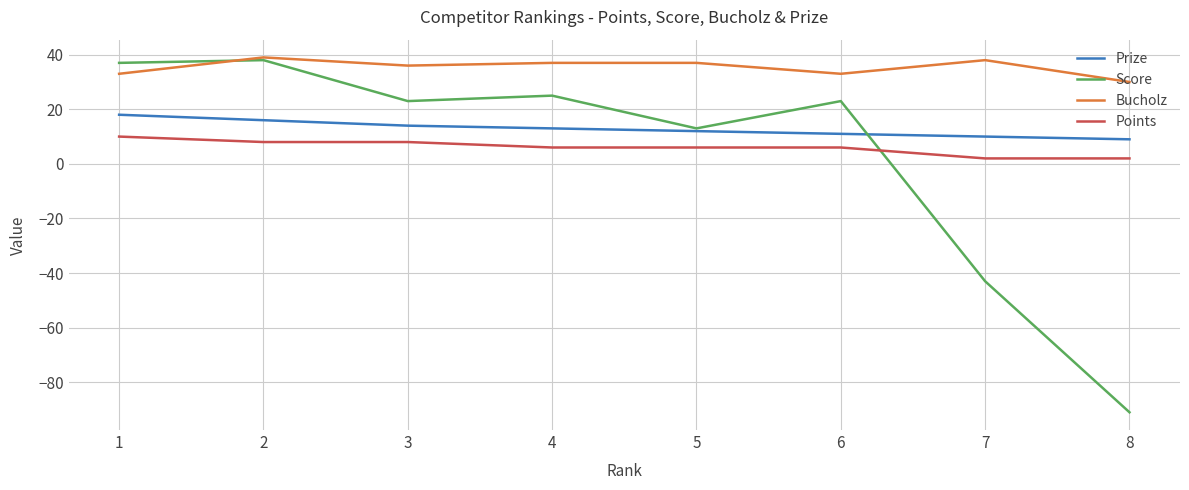

Which label corresponds to the smallest value in the chart?

8